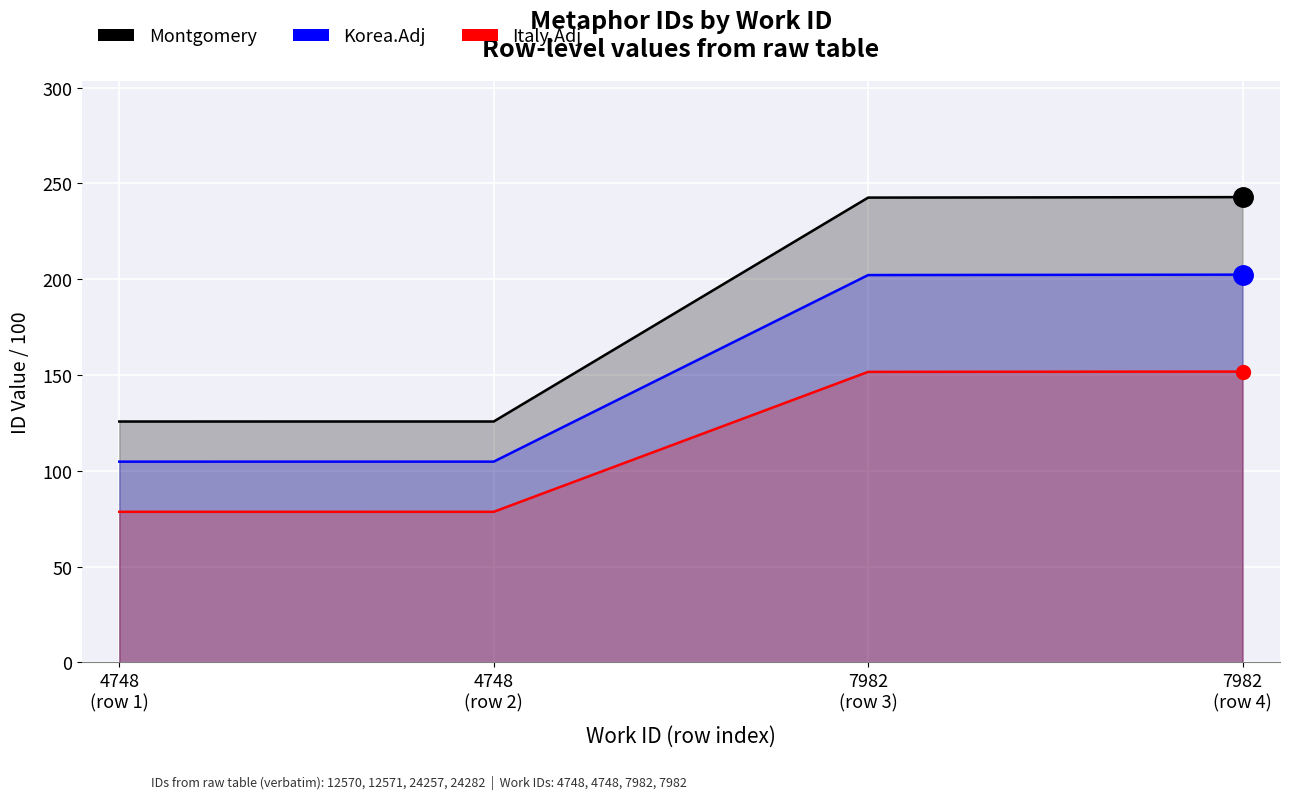

Is it true that Italy.Adj equals 75.9 at 7982
(row 4)?

False